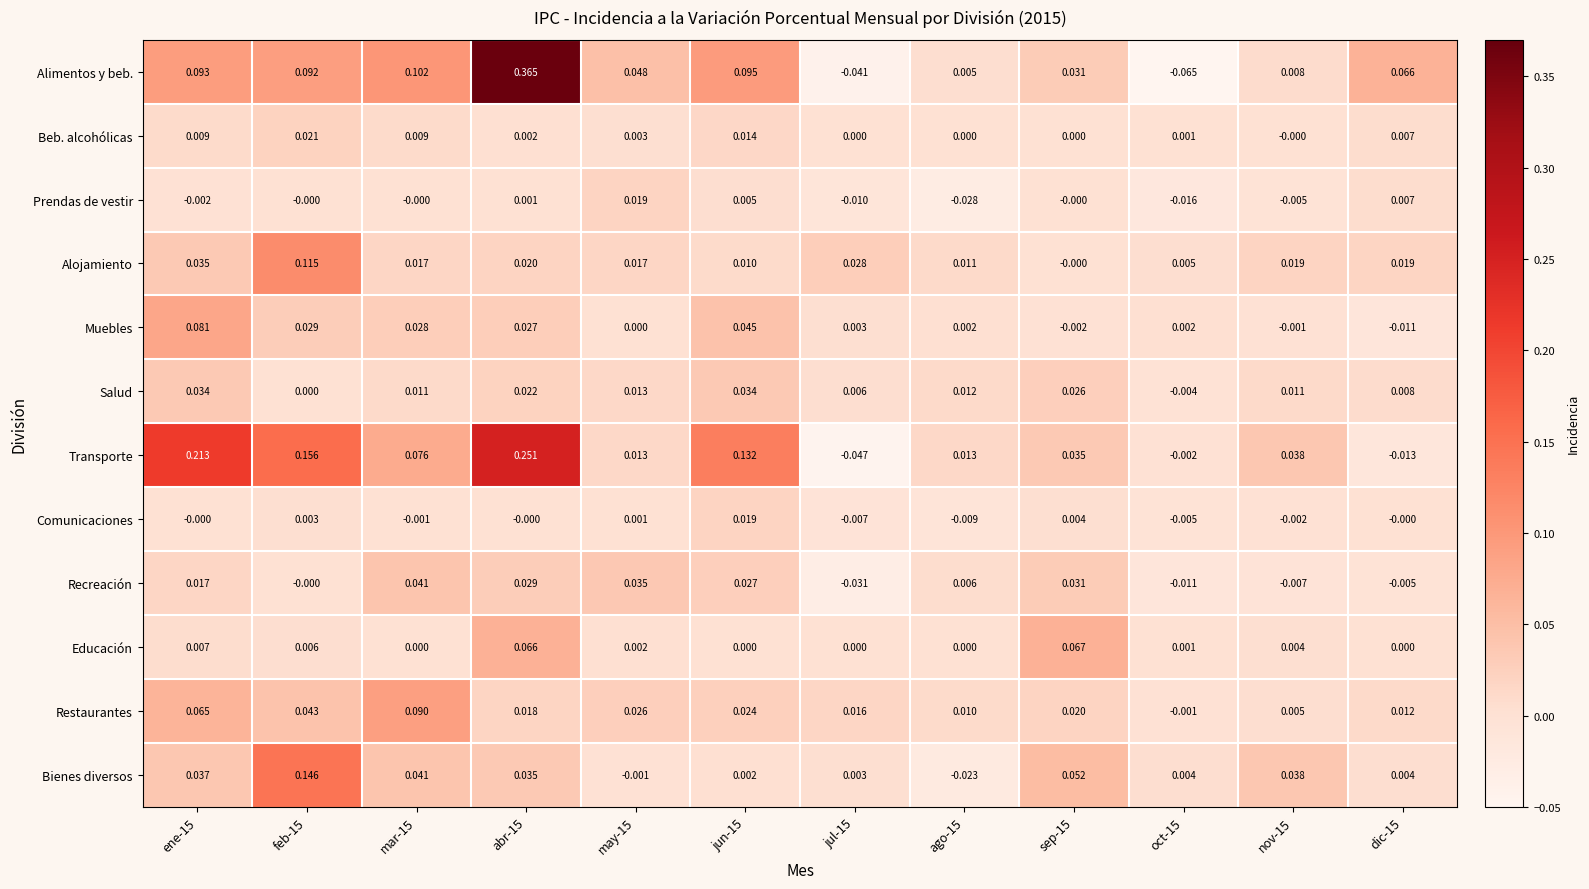

Is the value of Recreación at jun-15 greater than the value of Bienes diversos at oct-15?

Yes